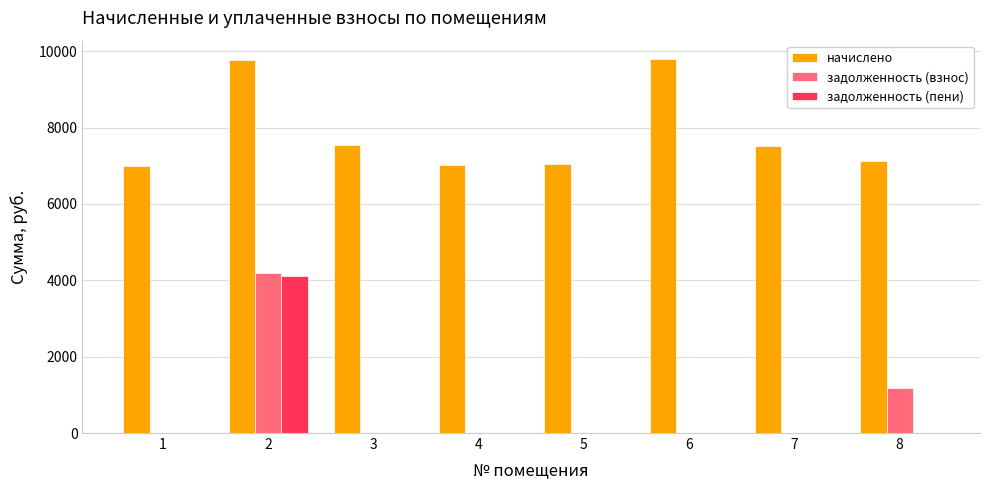

What is the sum of all задолженность (взнос) values?

5367.2